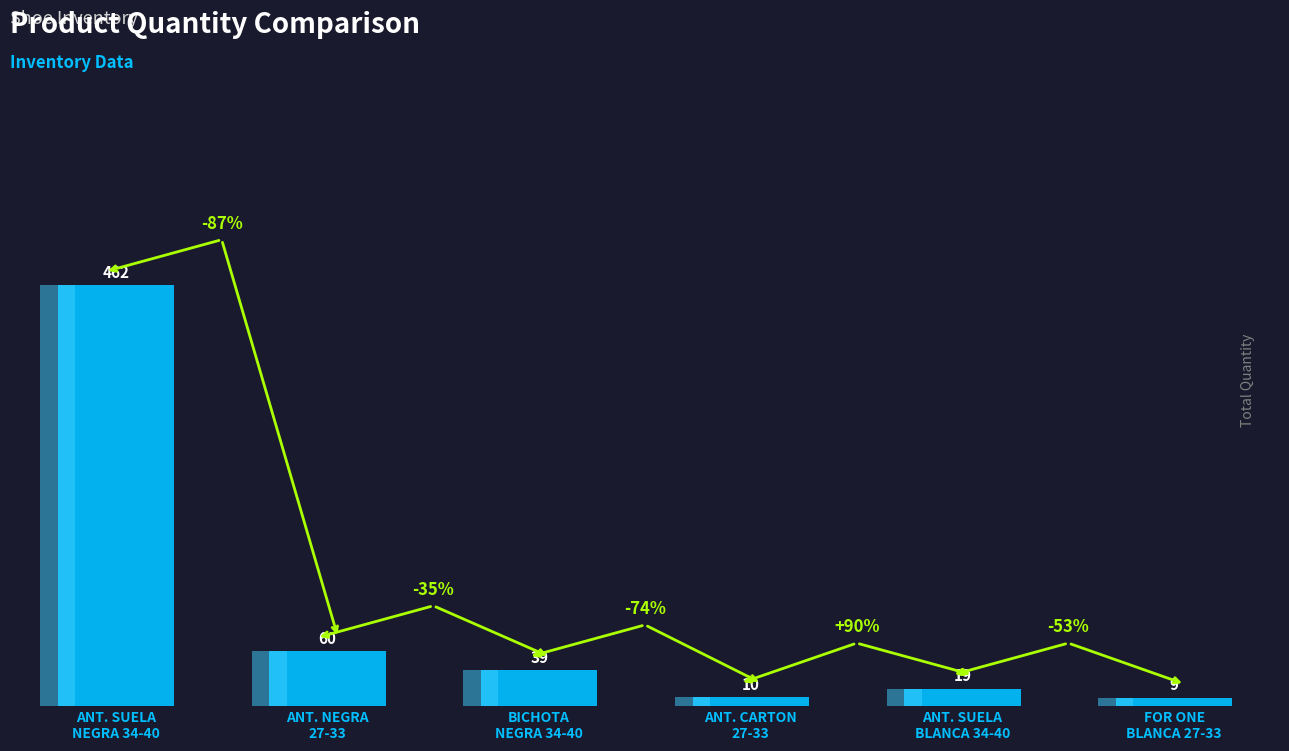

Reading right to left, extract all data points from this chart.

FOR ONE
BLANCA 27-33=9	ANT. SUELA
BLANCA 34-40=19	ANT. CARTON
27-33=10	BICHOTA
NEGRA 34-40=39	ANT. NEGRA
27-33=60	ANT. SUELA
NEGRA 34-40=462